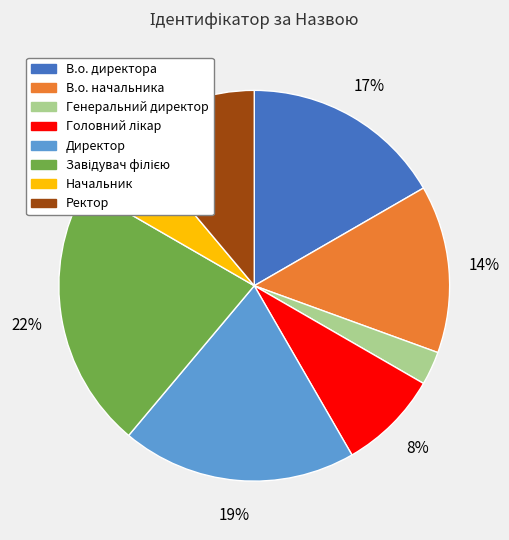

Which category has the smallest portion of the pie?

Генеральний директор